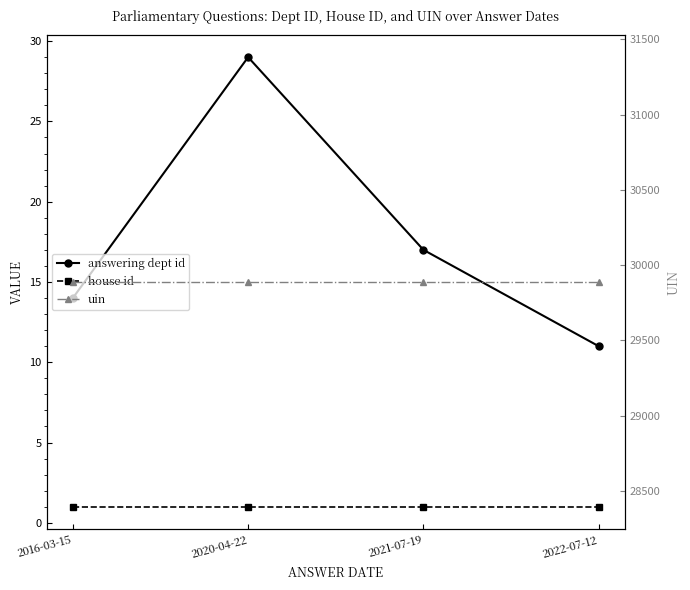

The value of house id at 2021-07-19 is 2. True or false?

False